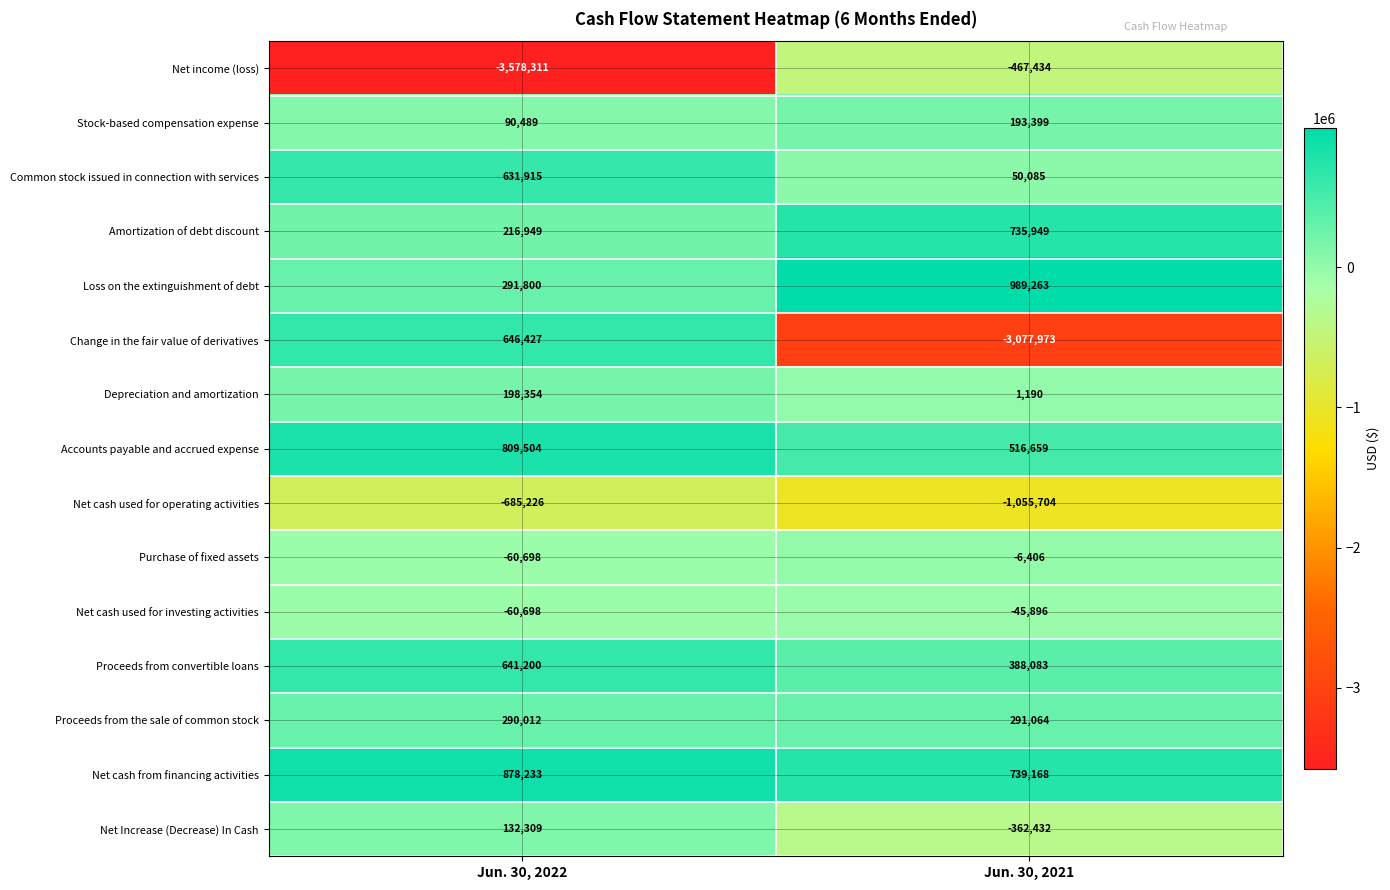

What is the sum of the Net Increase (Decrease) In Cash values at Jun. 30, 2021 and Jun. 30, 2022?

-230123